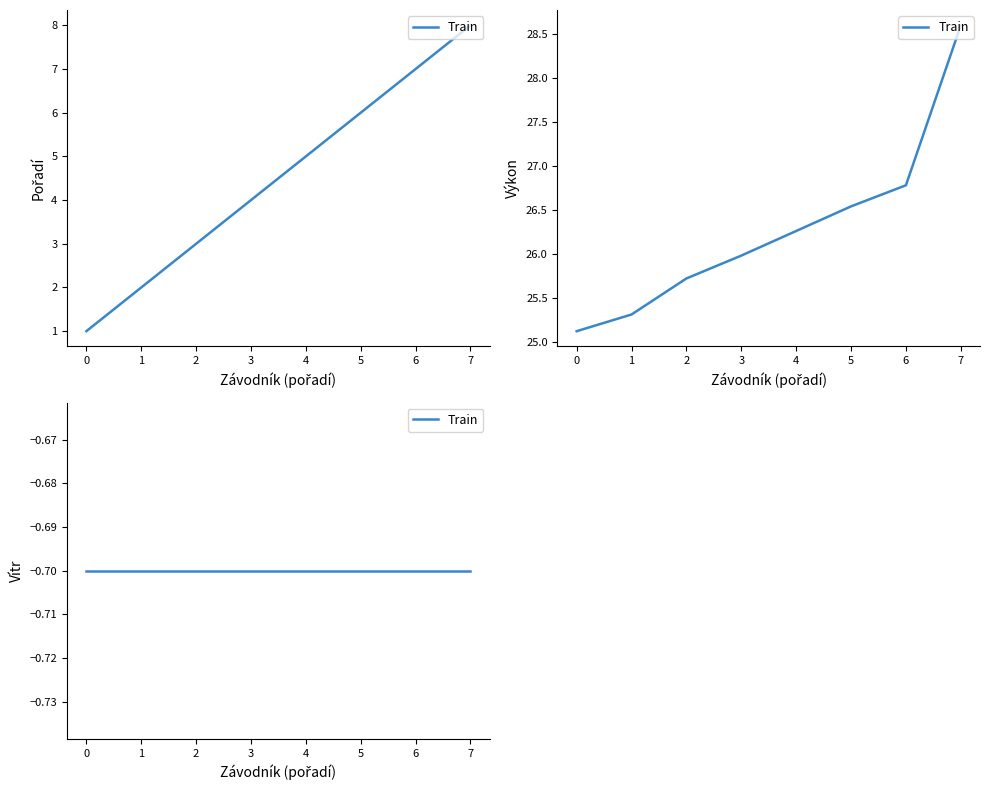

What is the value of the Pořadí point at the 1st from the left?

1.0